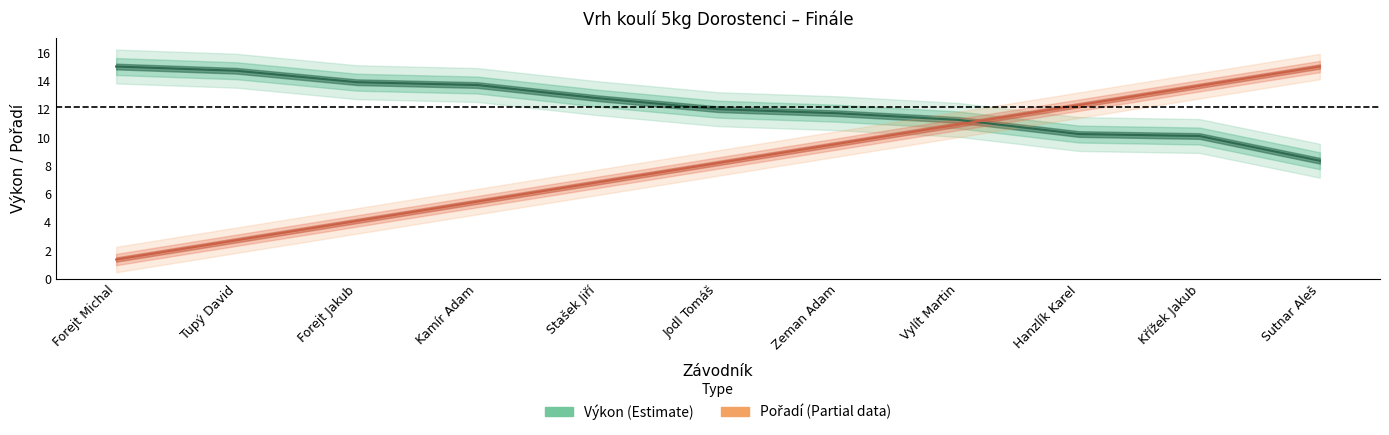

Where do Pořadí and Výkon first cross each other?

Vylít Martin and Hanzlík Karel